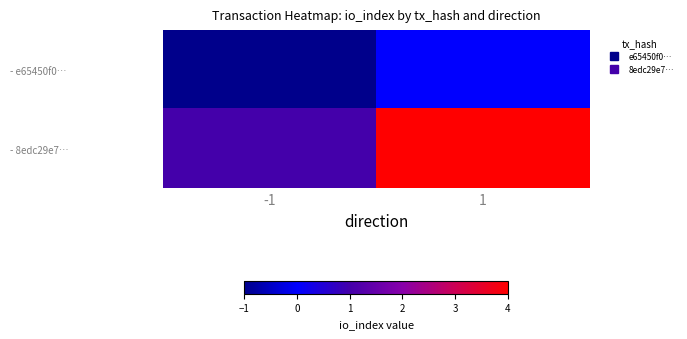

What is the greatest value displayed?

4